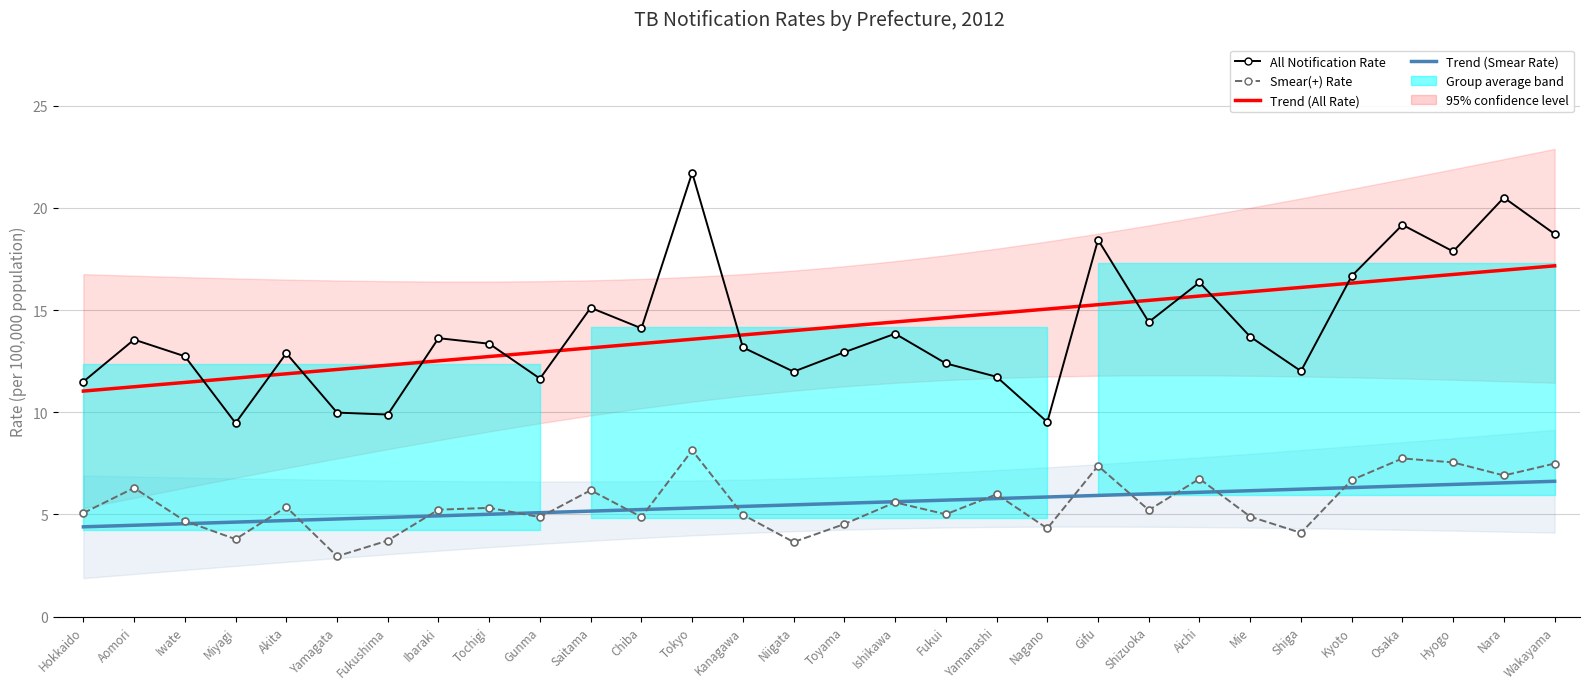

What is the highest value of the Trend – All Notification Rate series?

17.2